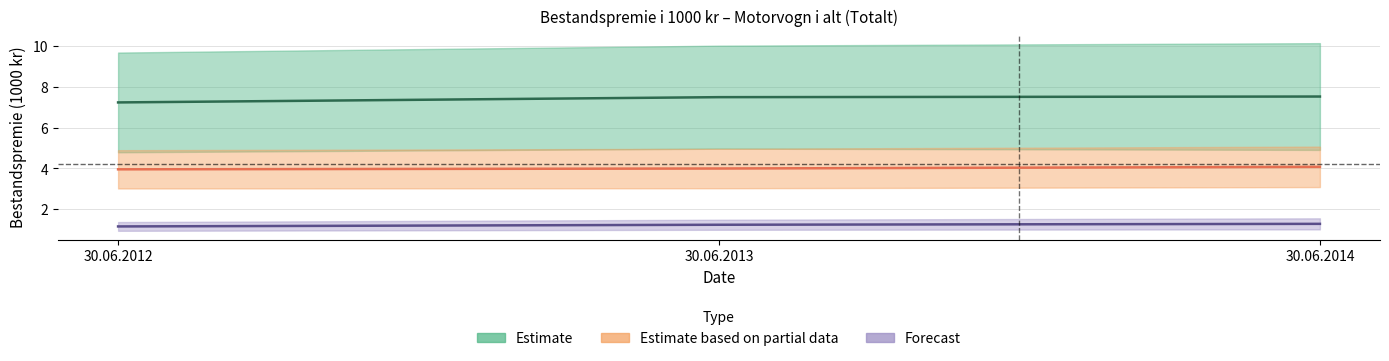

True or false: SpareBank 1 Forsikring has a value of 2.1 at 30.06.2014.

False